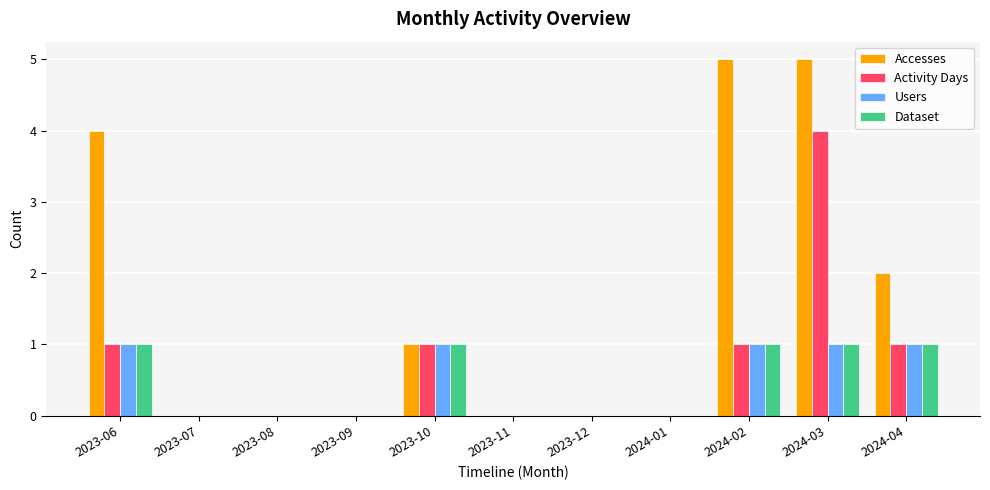

How many data points does each series have?

11